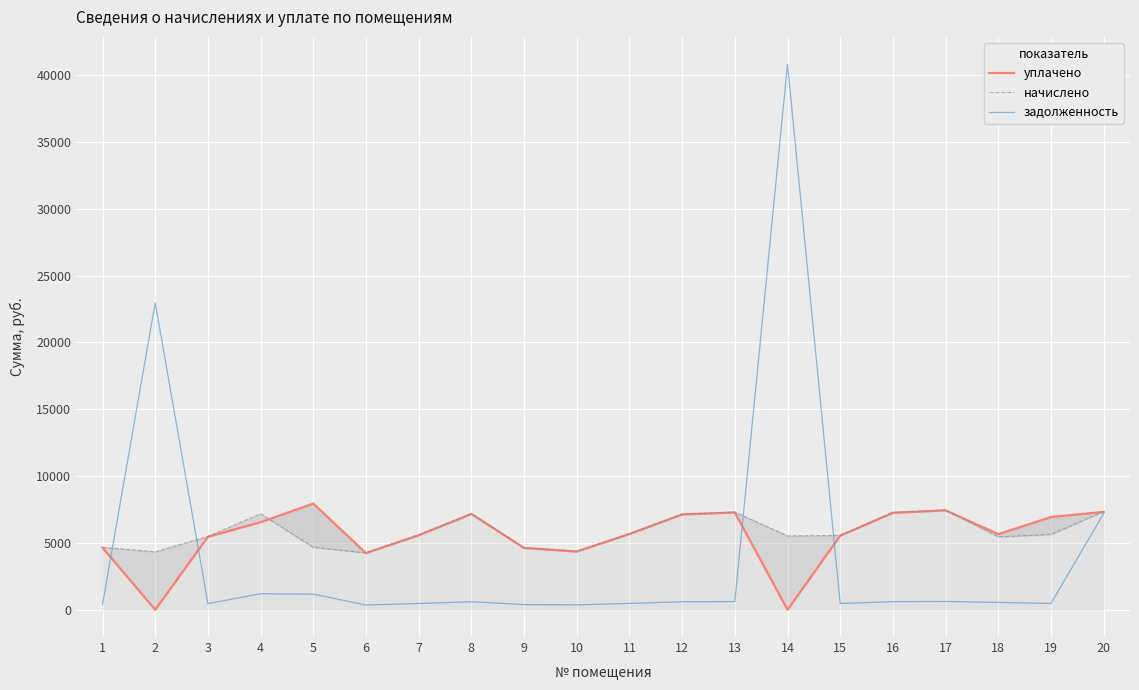

Rank the categories by задолженность value from highest to lowest.

14, 2, 20, 4, 5, 17, 13, 16, 8, 12, 18, 11, 19, 7, 15, 3, 1, 9, 10, 6